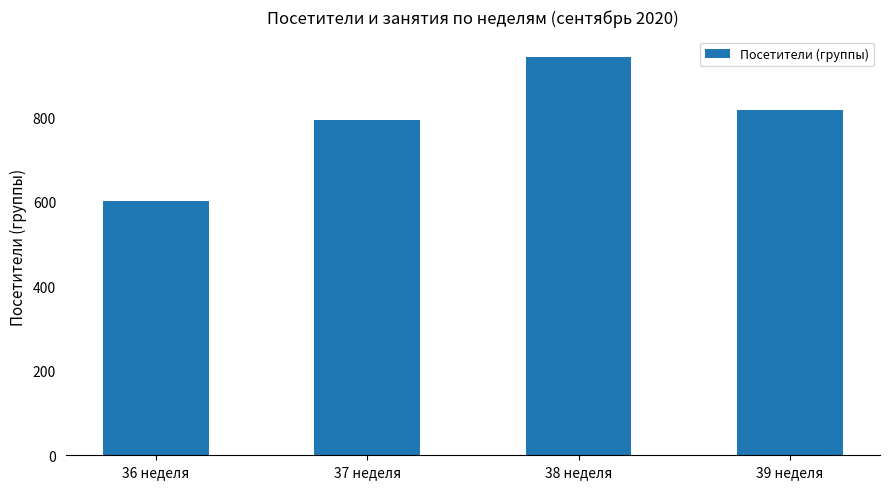

What position from the right is 37 неделя?

3